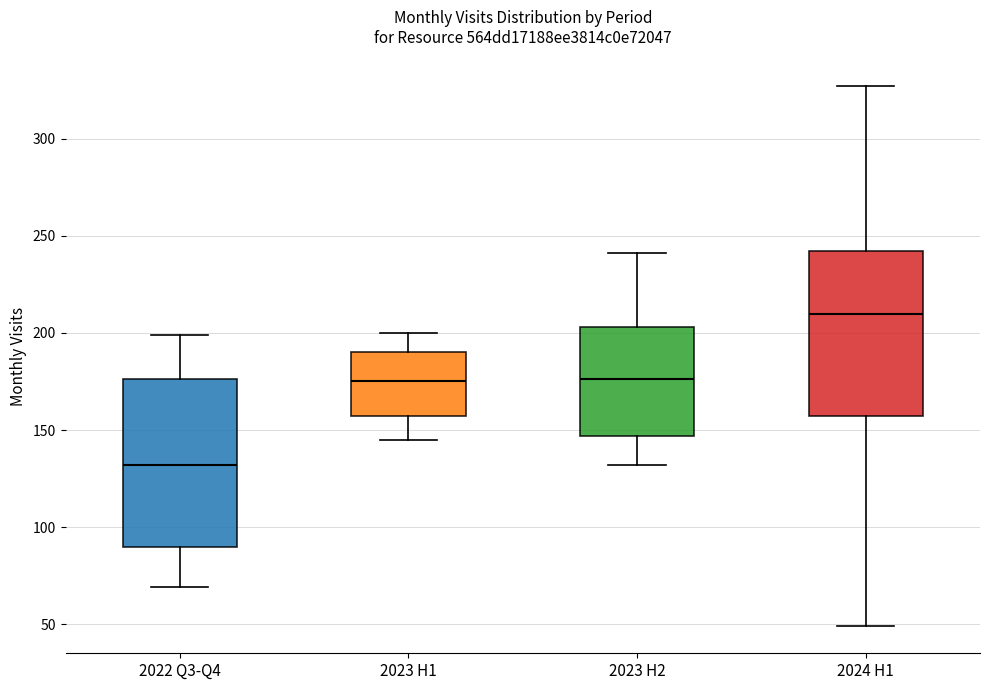

Where is the upper edge of the box for 2023 H1 on the y-axis? The values are not printed on the chart, so give them approximately, as read against the axis.

190